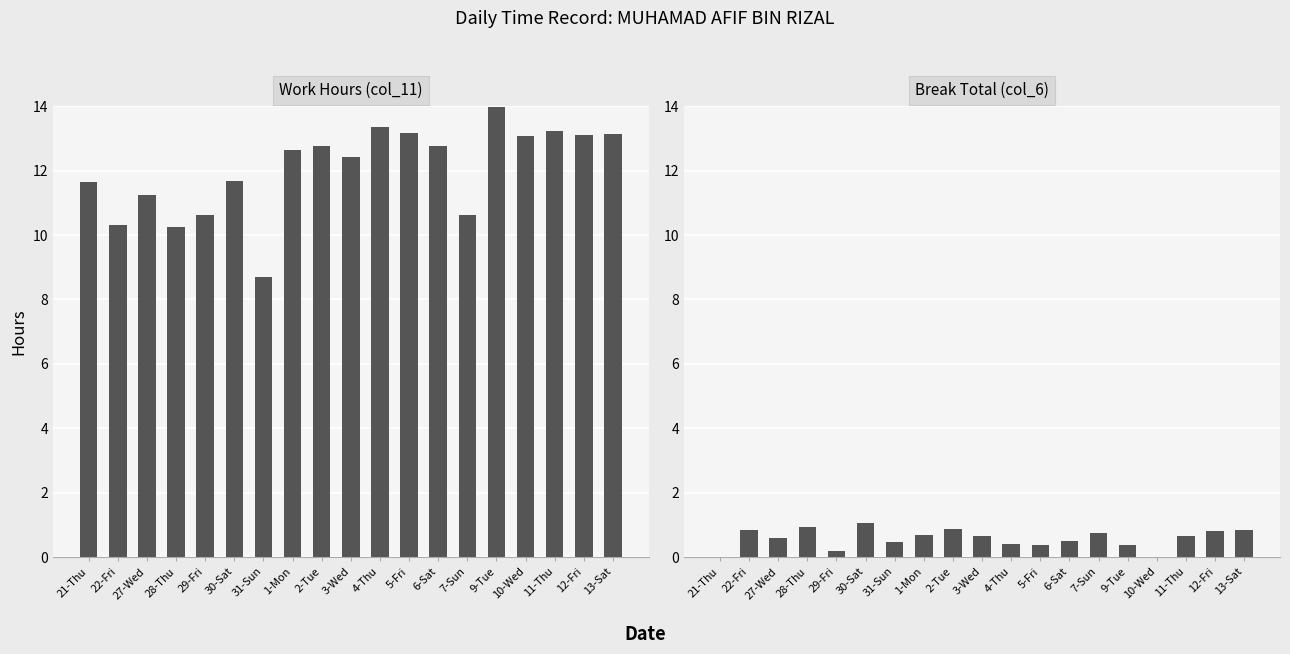

Is it true that Work Hours (col_11) equals 12.8 at 6-Sat?

True